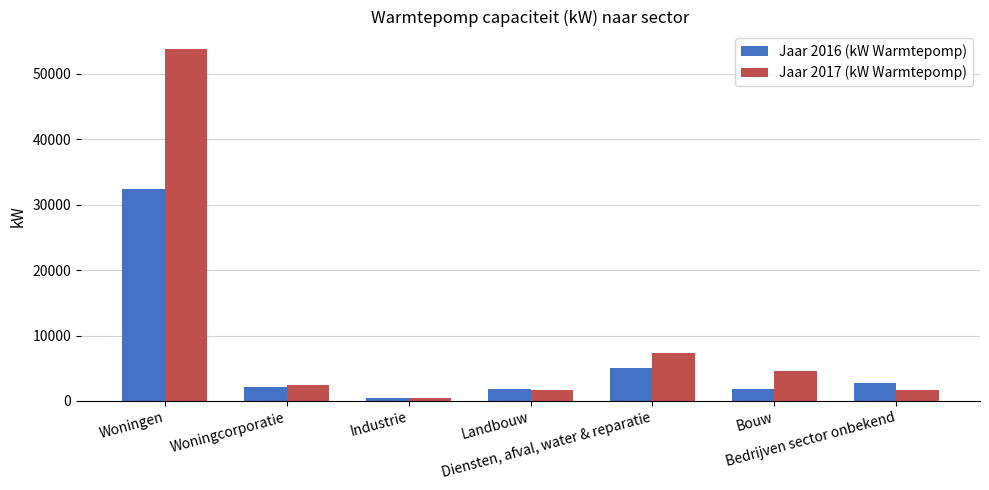

What is the maximum value shown in the chart?

53752